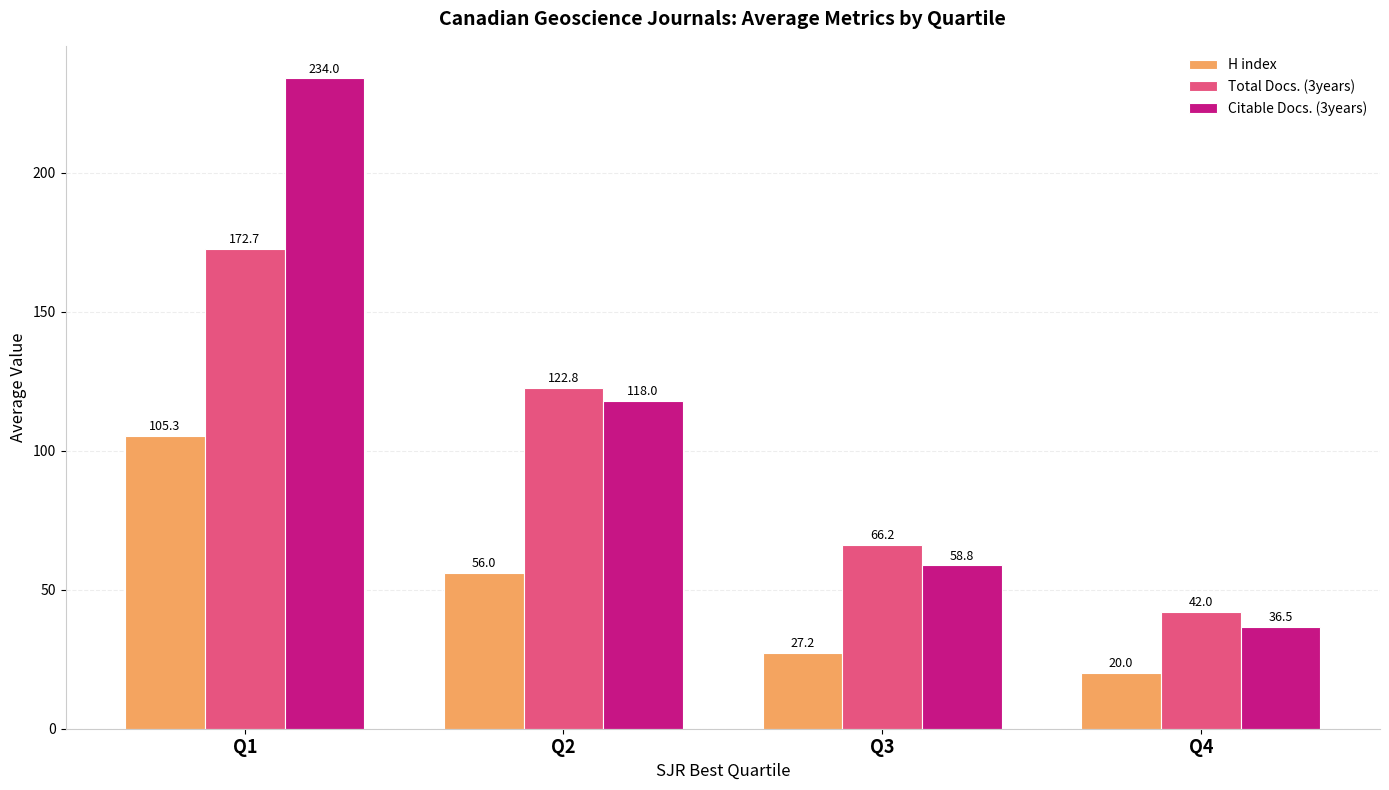

Which series has the widest spread of values?

Citable Docs. (3years)